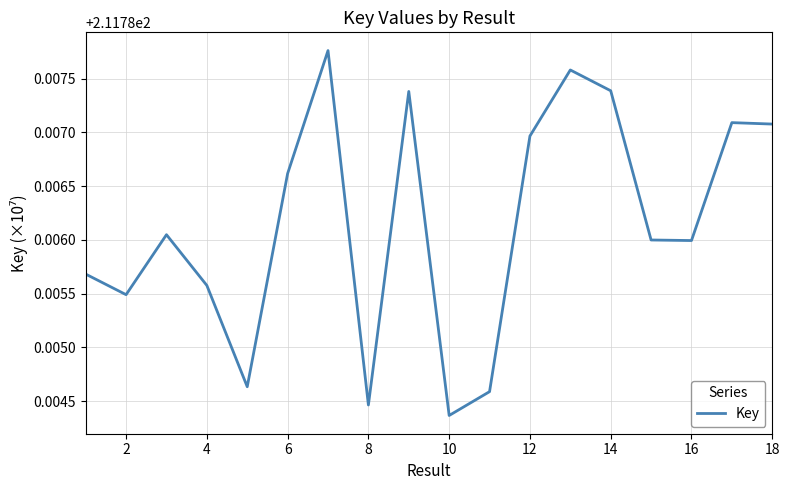

Which label corresponds to the smallest value in the chart?

10